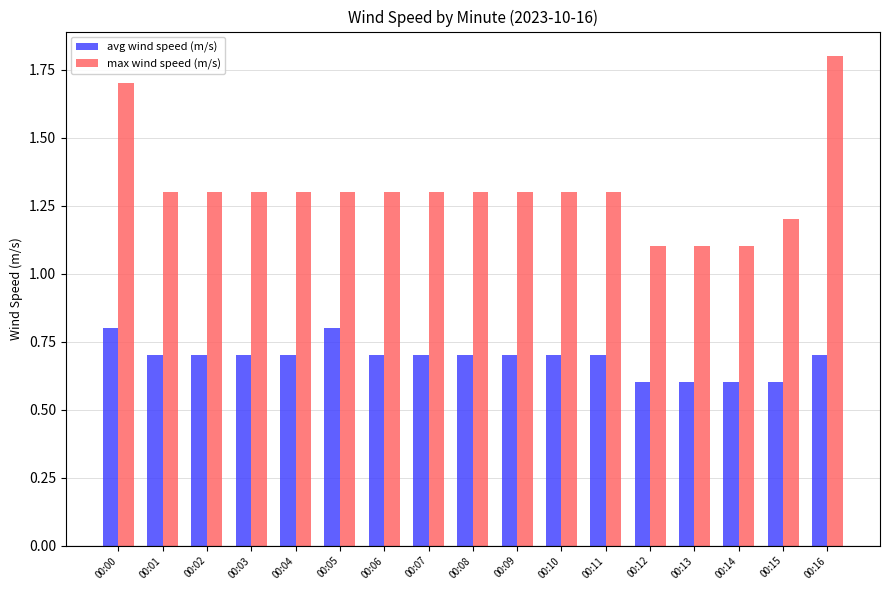

Which category has the highest value across all series?

00:16